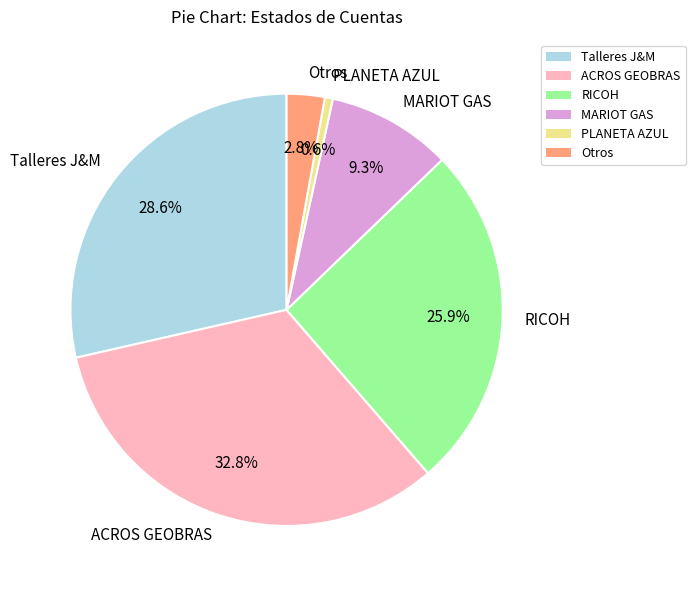

Does any single category account for the majority?

No